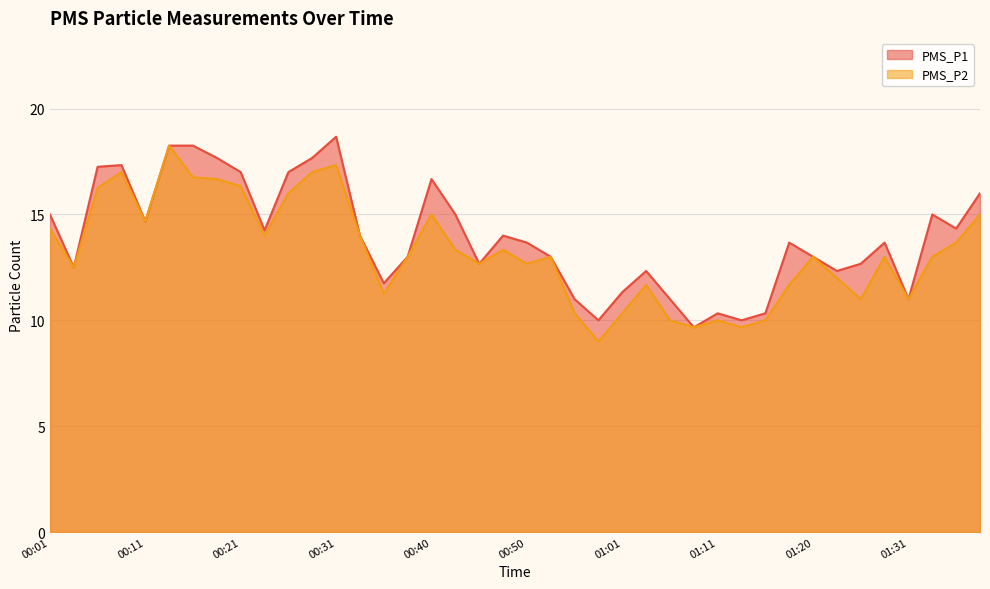

Which series changed the most between 01:28 and 01:36?

PMS_P2